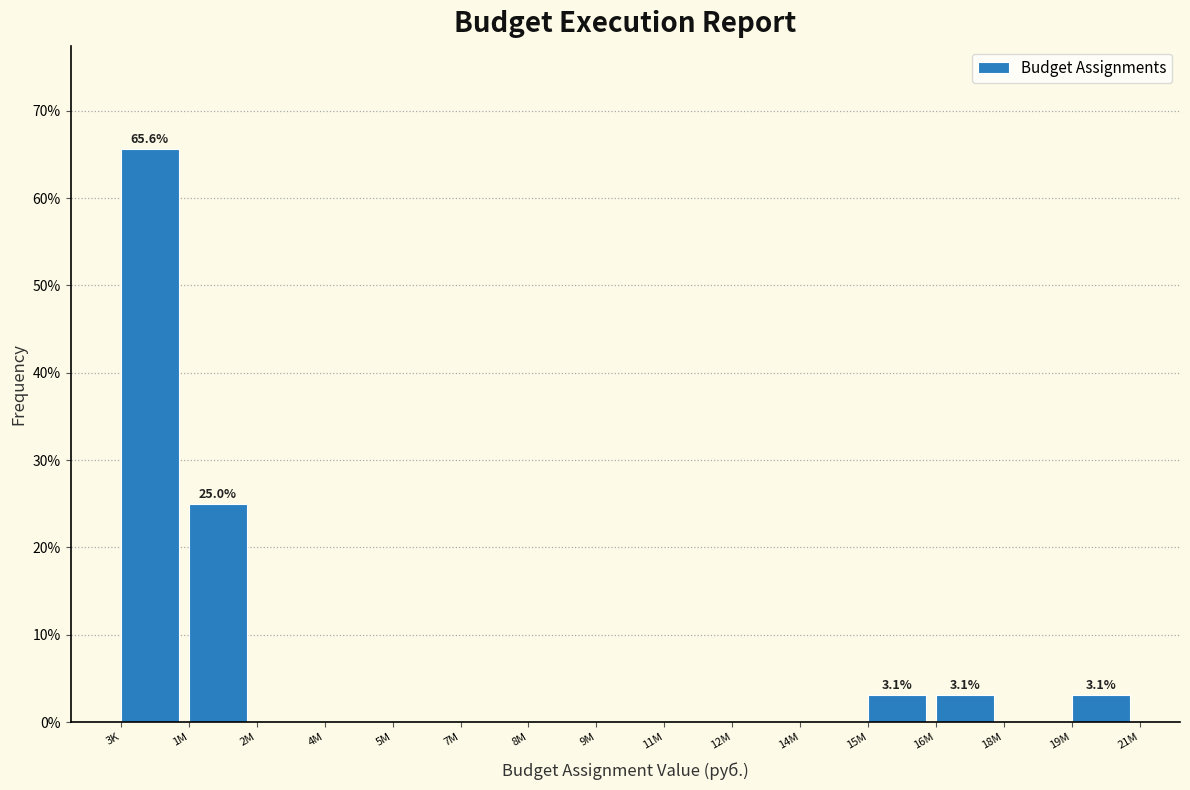

Reading left to right, transcribe all the data shown in this chart.

3K=65.6	1M=25.0	2M=0.0	4M=0.0	5M=0.0	7M=0.0	8M=0.0	9M=0.0	11M=0.0	12M=0.0	14M=0.0	15M=3.1	16M=3.1	18M=0.0	19M=3.1